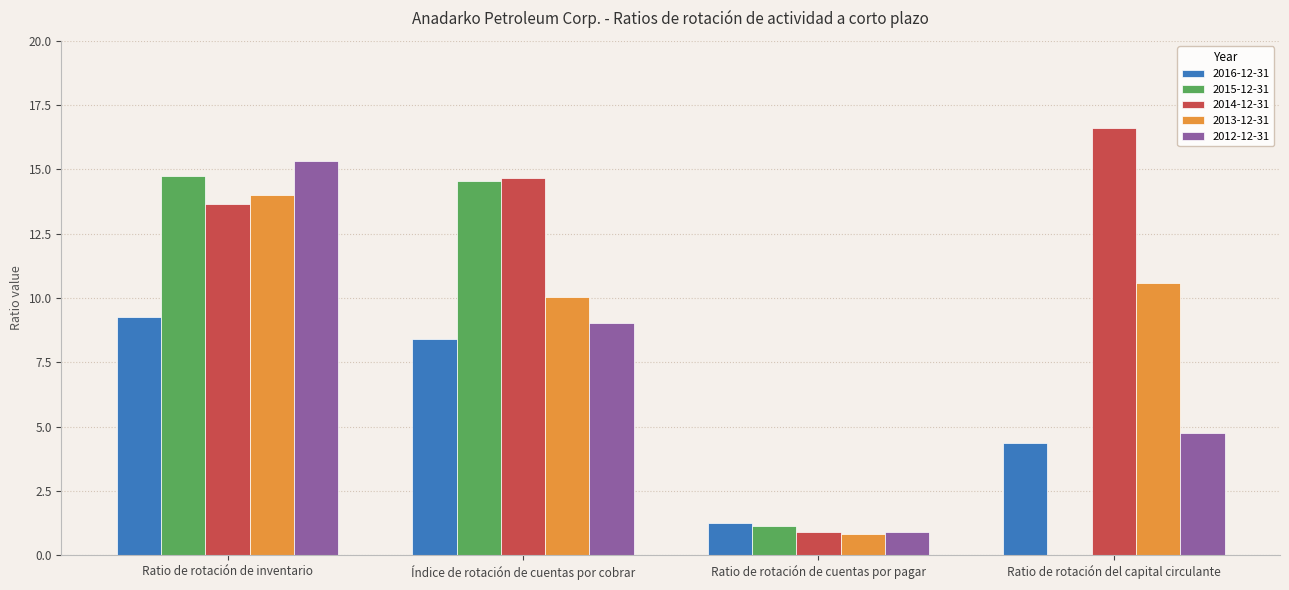

True or false: 2012-12-31 has a value of 4.8 at Ratio de rotación del capital circulante.

True